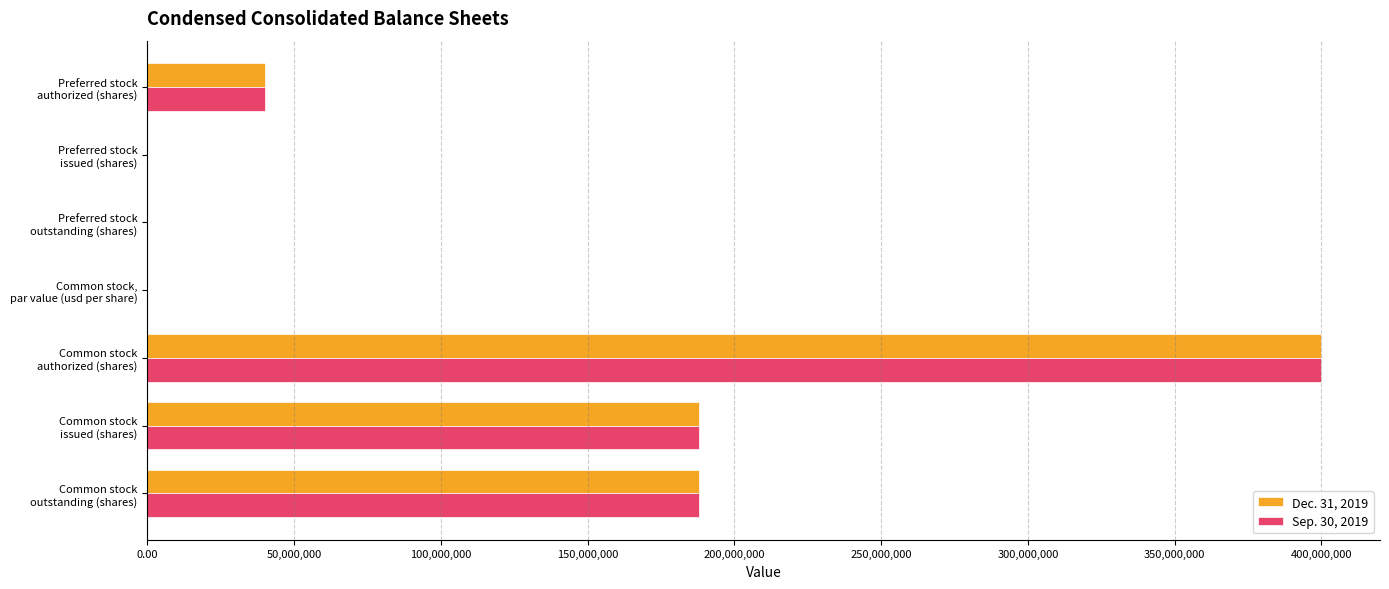

What is the sum of all Sep. 30, 2019 values?

816000000.0